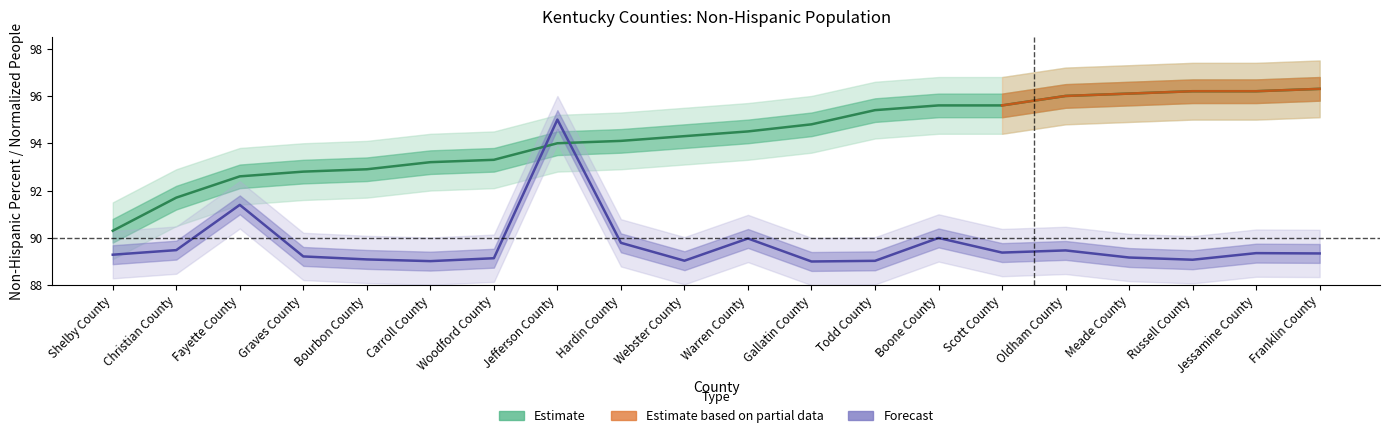

What is the difference between the Value_Percent values at Jessamine County and Carroll County?

3.0